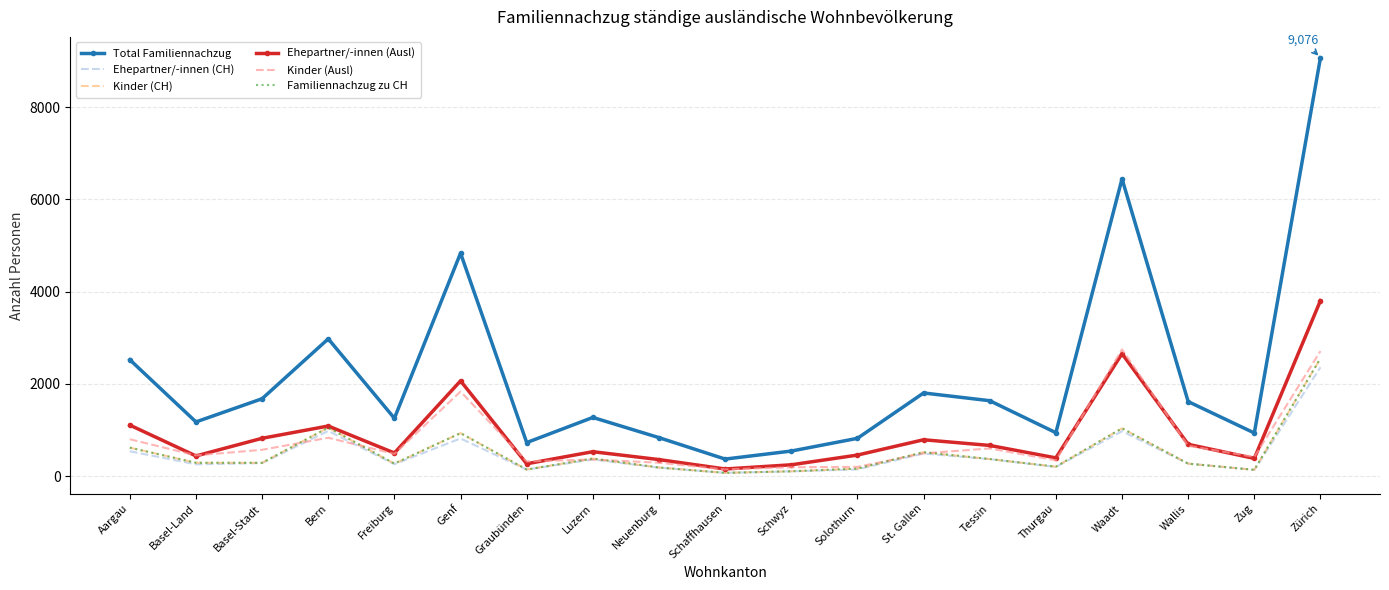

What are all the series names shown in the legend?

Total Familiennachzug, Ehepartner/-innen (CH), Kinder (CH), Ehepartner/-innen (Ausl), Kinder (Ausl), Familiennachzug zu CH